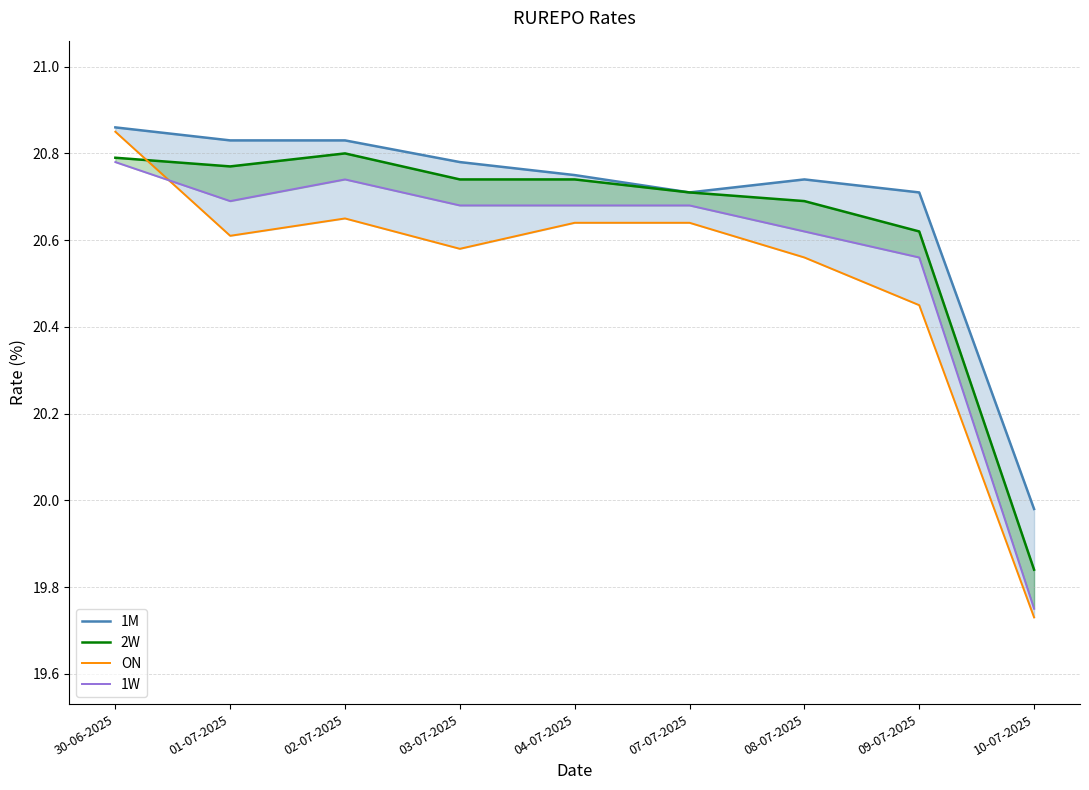

True or false: ON has more than 2 interior local peaks.

False